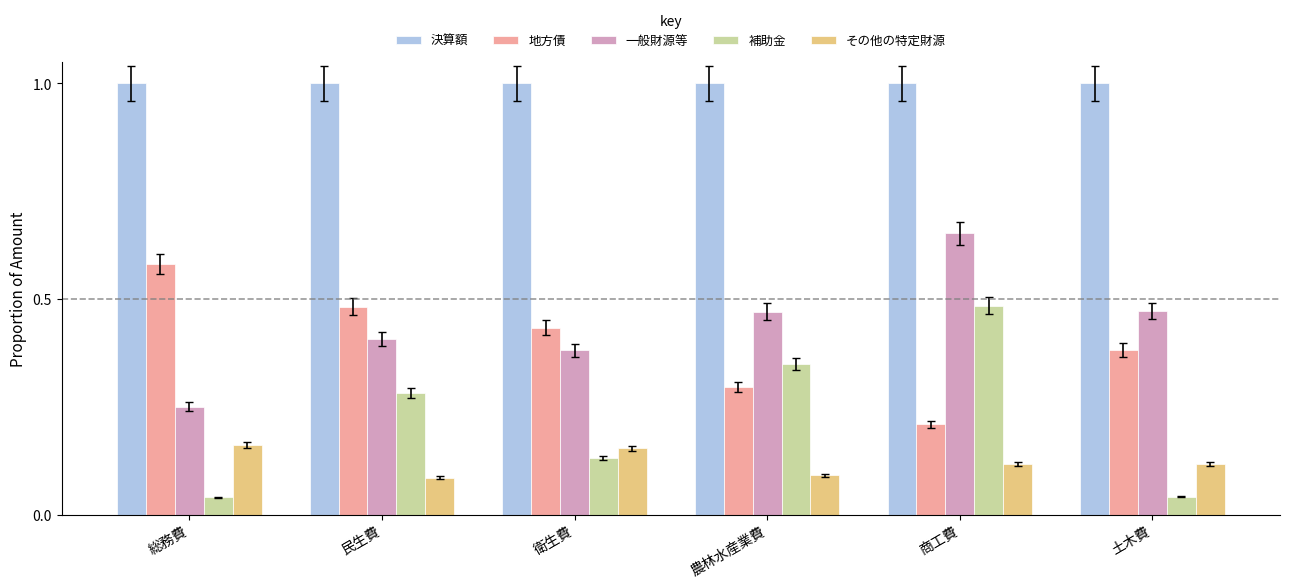

At which label is 地方債 closest to 0?

商工費